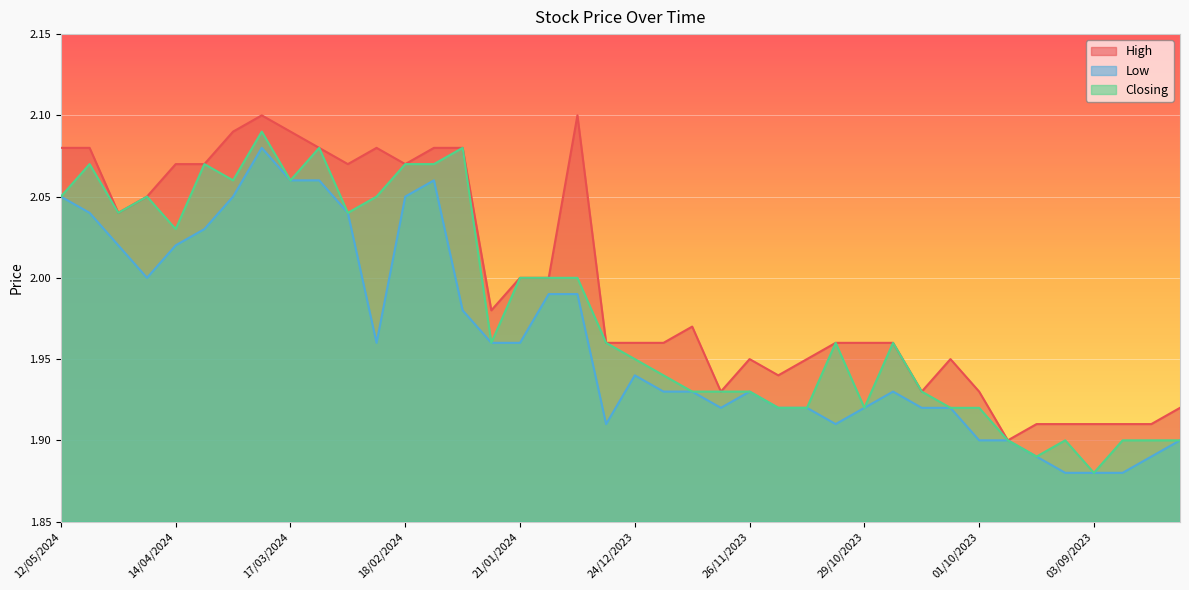

True or false: High and Closing cross at least once.

False